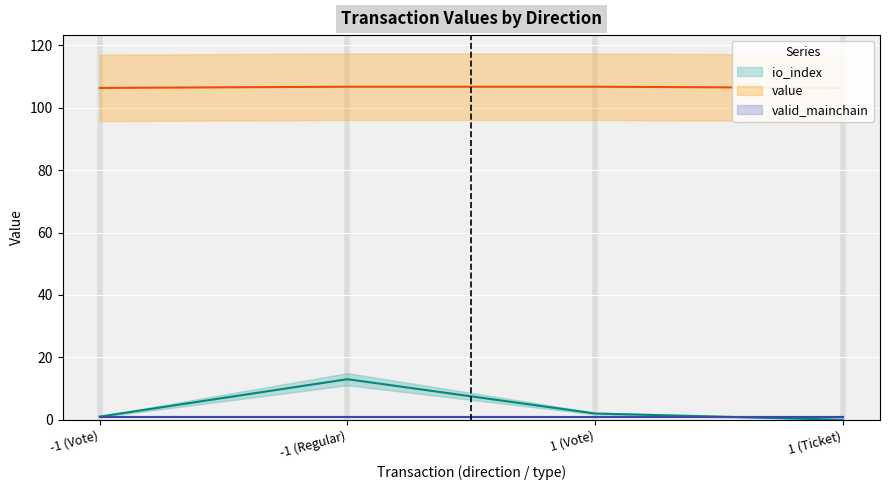

List the labels in order of io_index value, smallest first.

1 (Ticket), -1 (Vote), 1 (Vote), -1 (Regular)